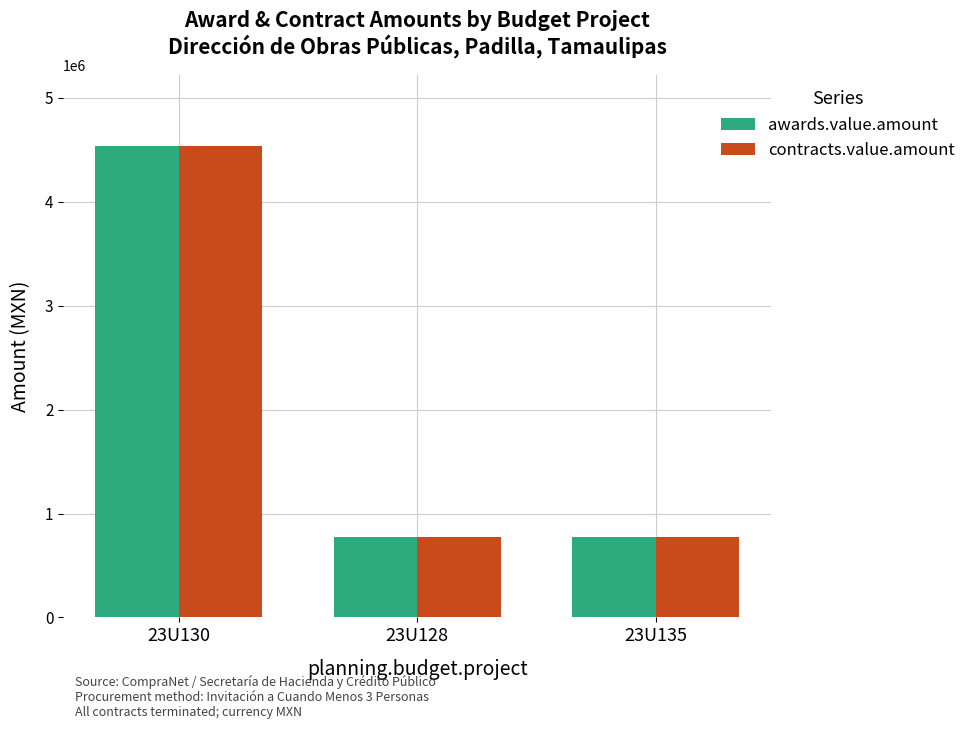

Does the chart contain any negative values?

No